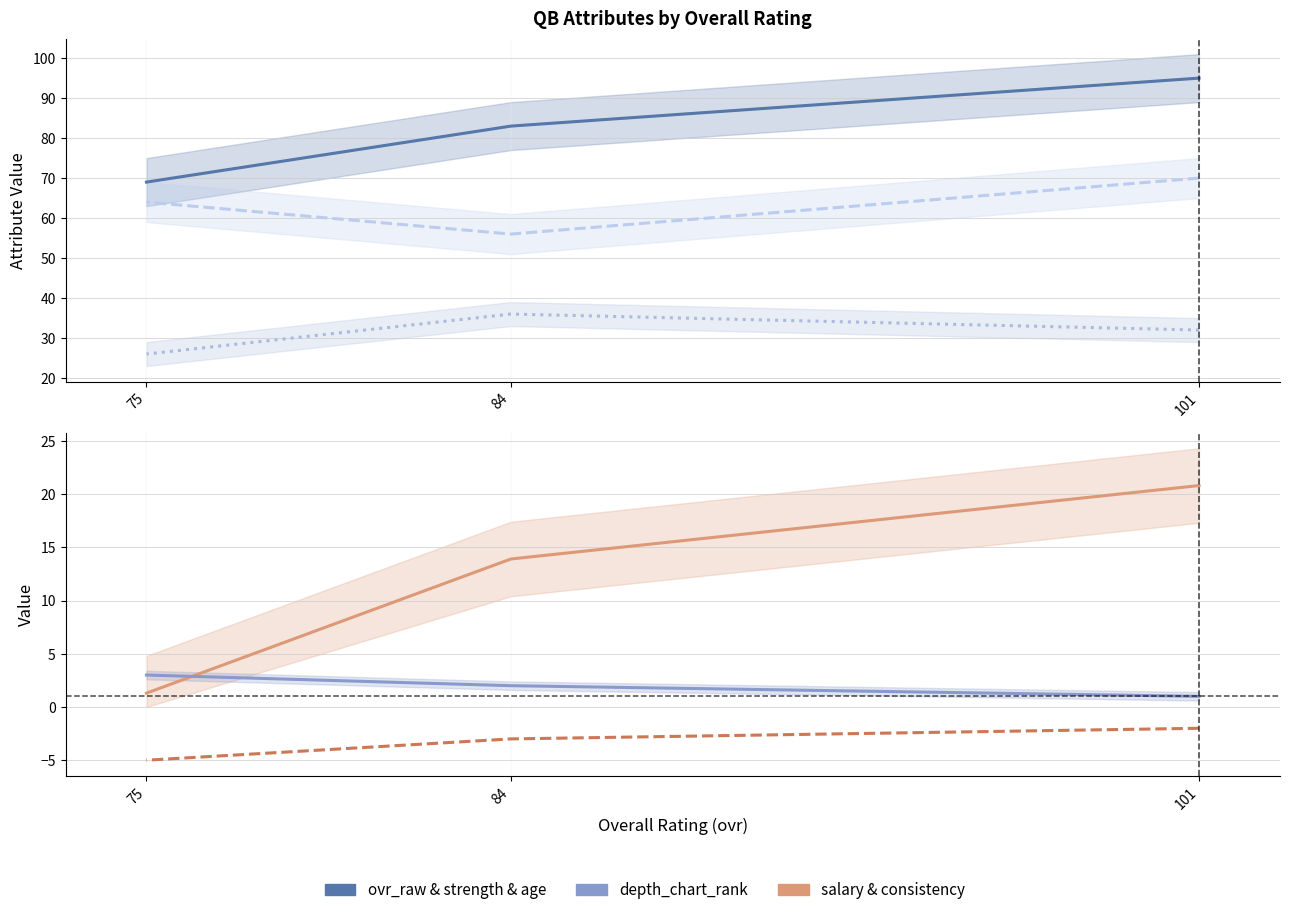

What is the smallest value displayed?

-5.0